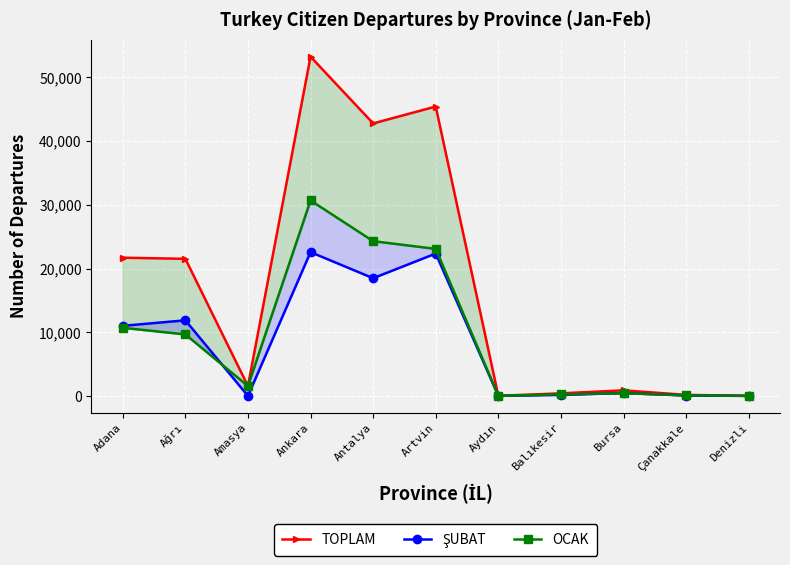

What are all the series names shown in the legend?

TOPLAM, ŞUBAT, OCAK